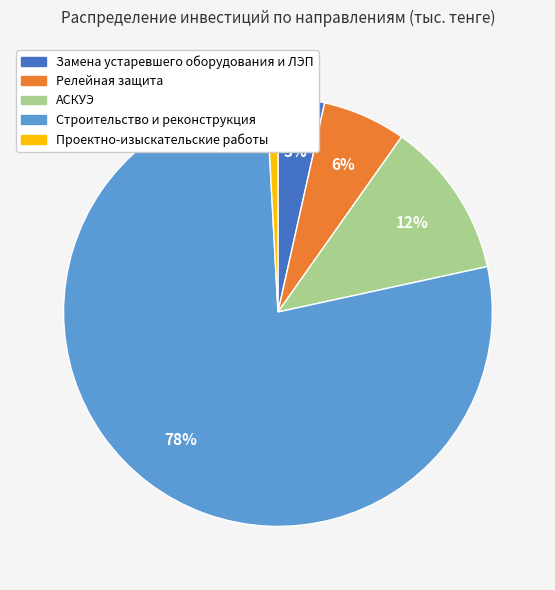

Which slice is the largest?

Строительство и реконструкция